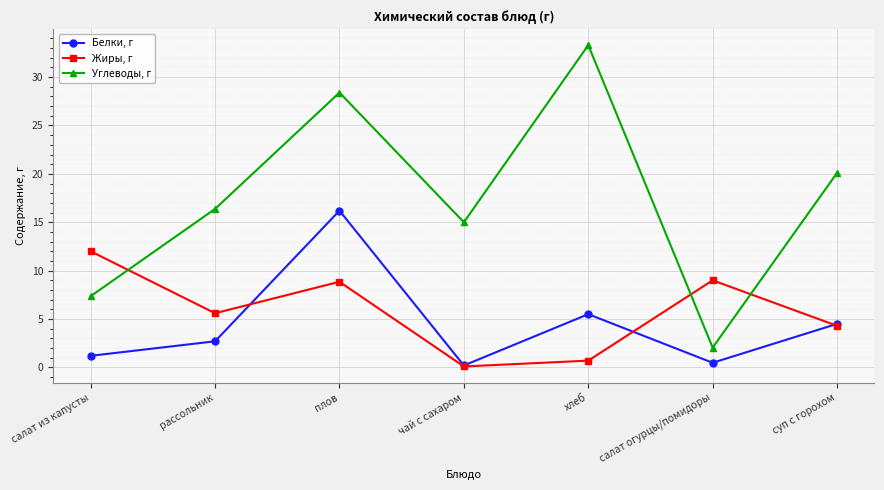

What is the difference between the maximum and second lowest values in the Белки, г series?

15.7